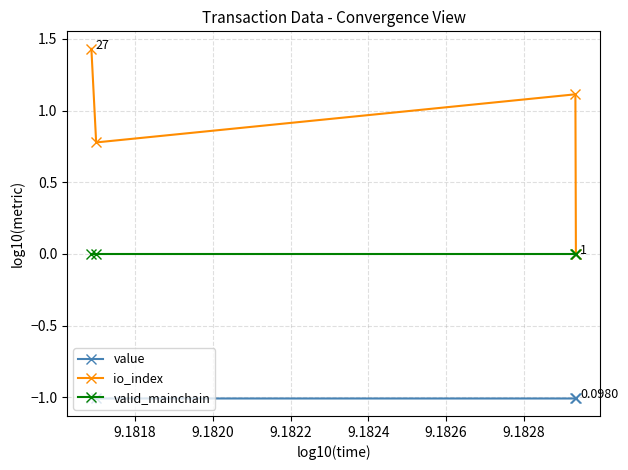

Which series has the widest spread of values?

io_index